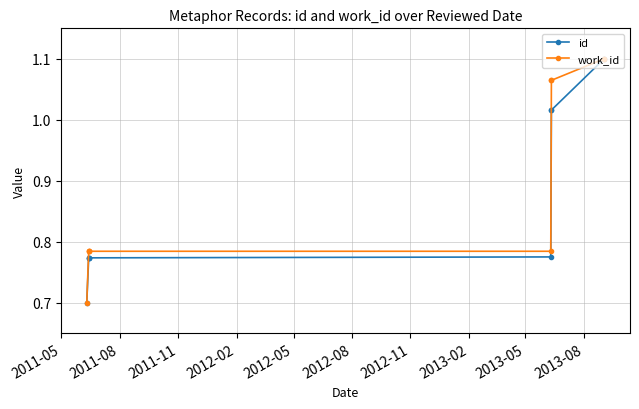

True or false: id and work_id cross at least once.

False